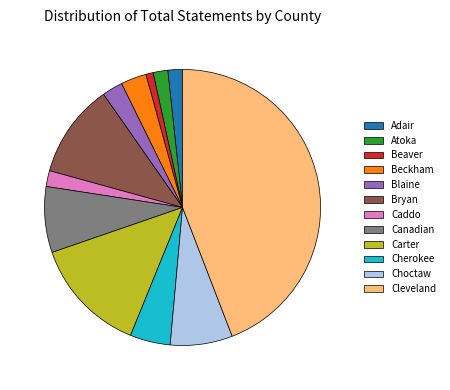

Which slice is the smallest?

Beaver